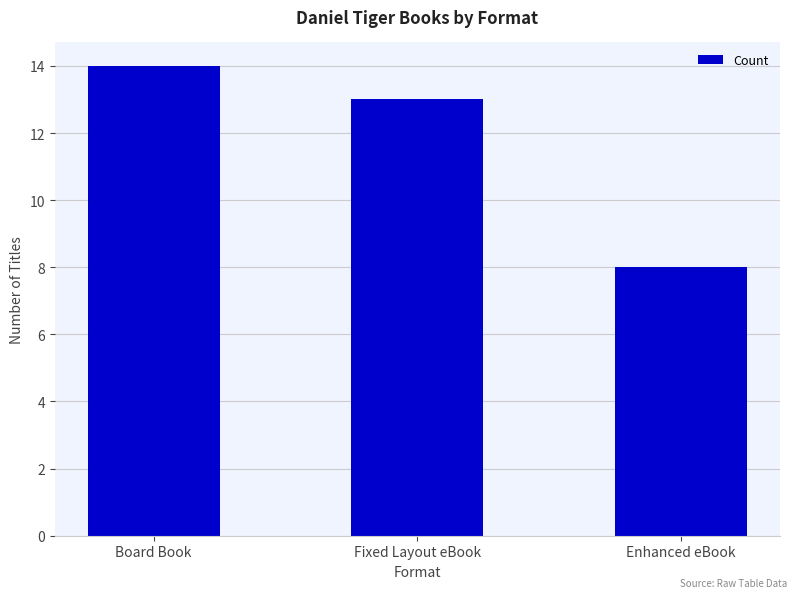

Where does the data first go above 13?

Board Book